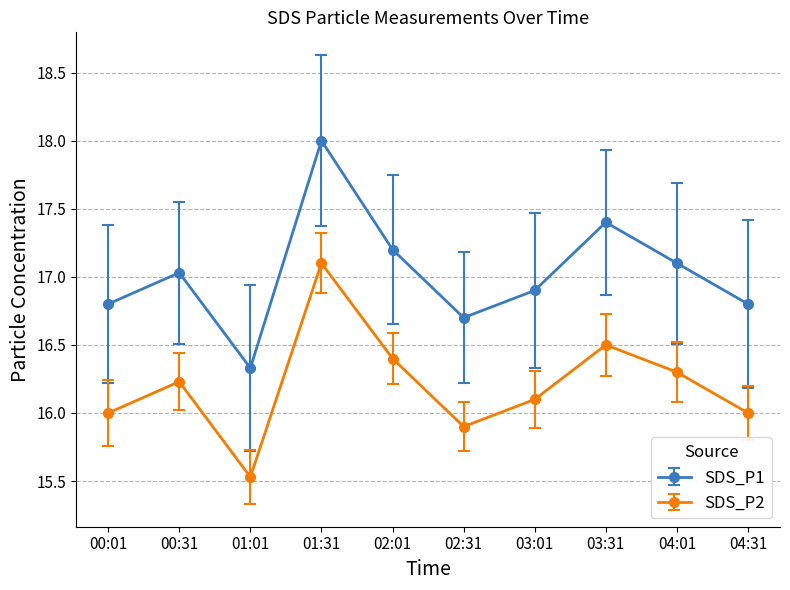

At which category does SDS_P1 reach its first local valley?

01:01